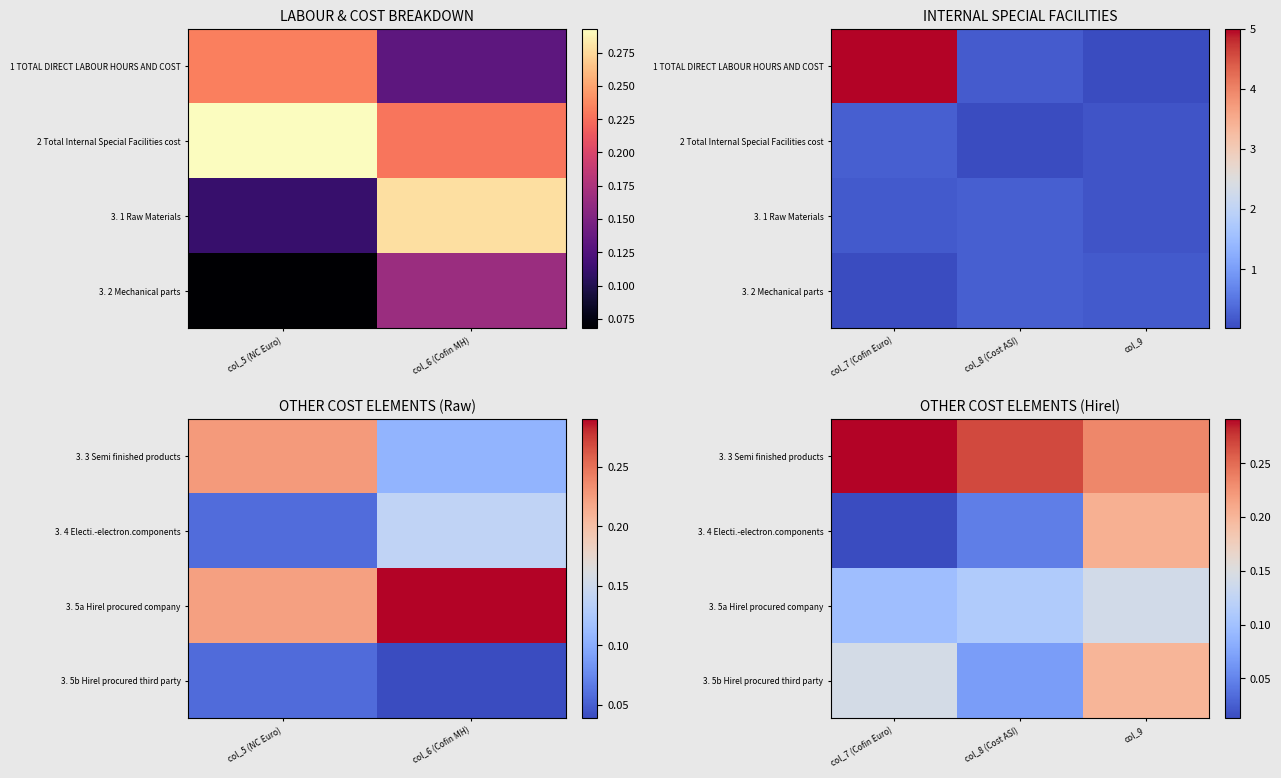

What is the sum of the 3. 5b Hirel procured third party values at col_9 and col_7 (Cofin Euro)?

0.3